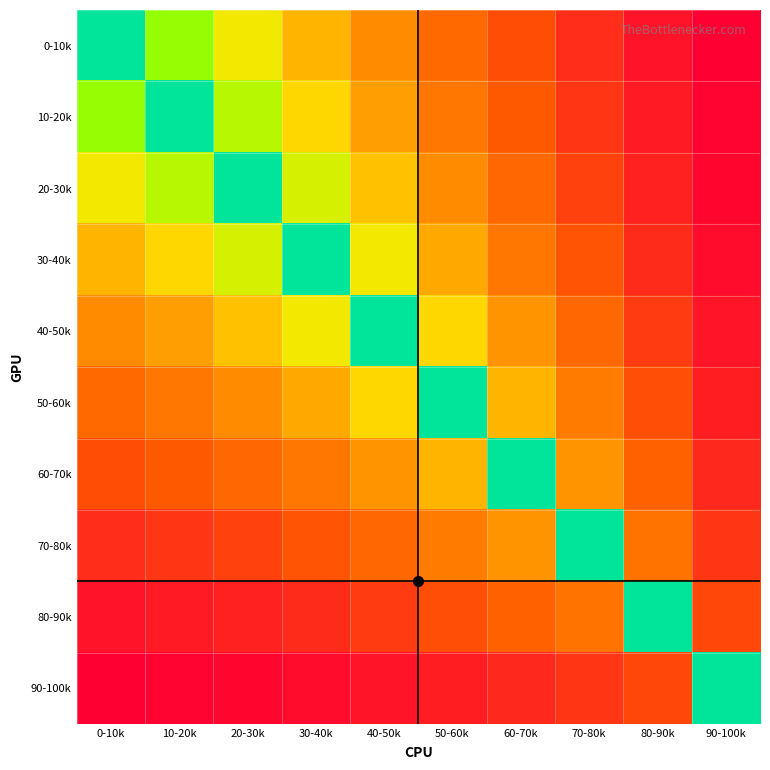

What is the difference between the highest and lowest values at 0-10k?

3371